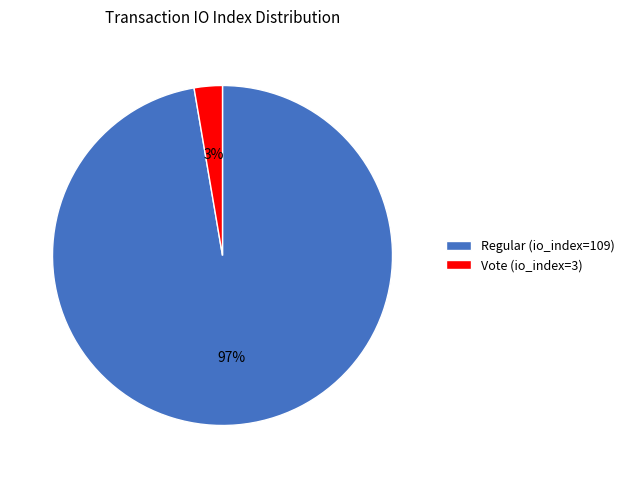

Is the sum of Vote (io_index=3) and Regular (io_index=109) greater than half?

Yes